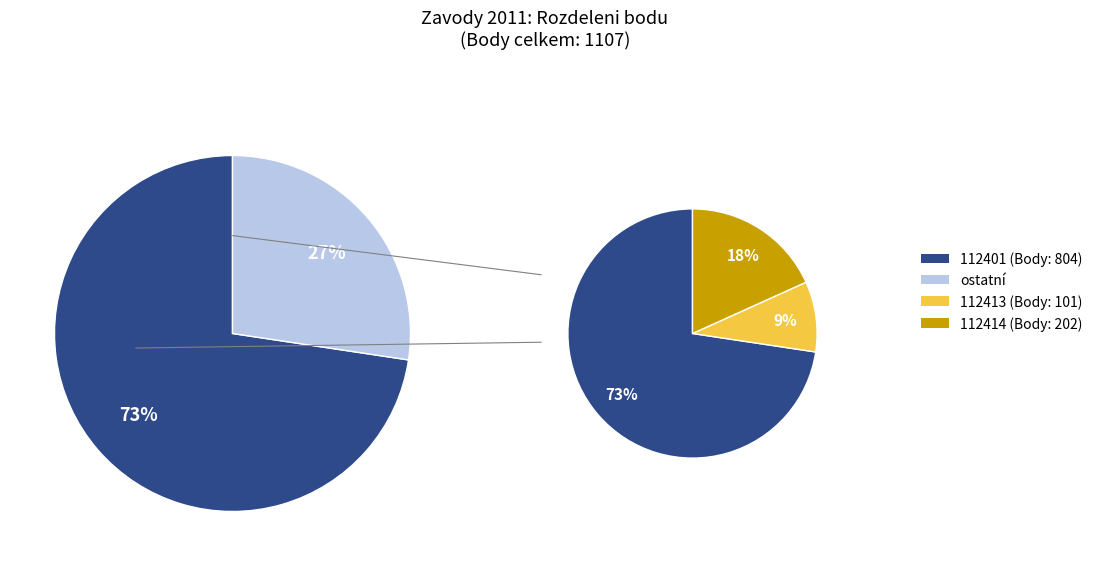

What is the largest slice in the pie chart?

112401